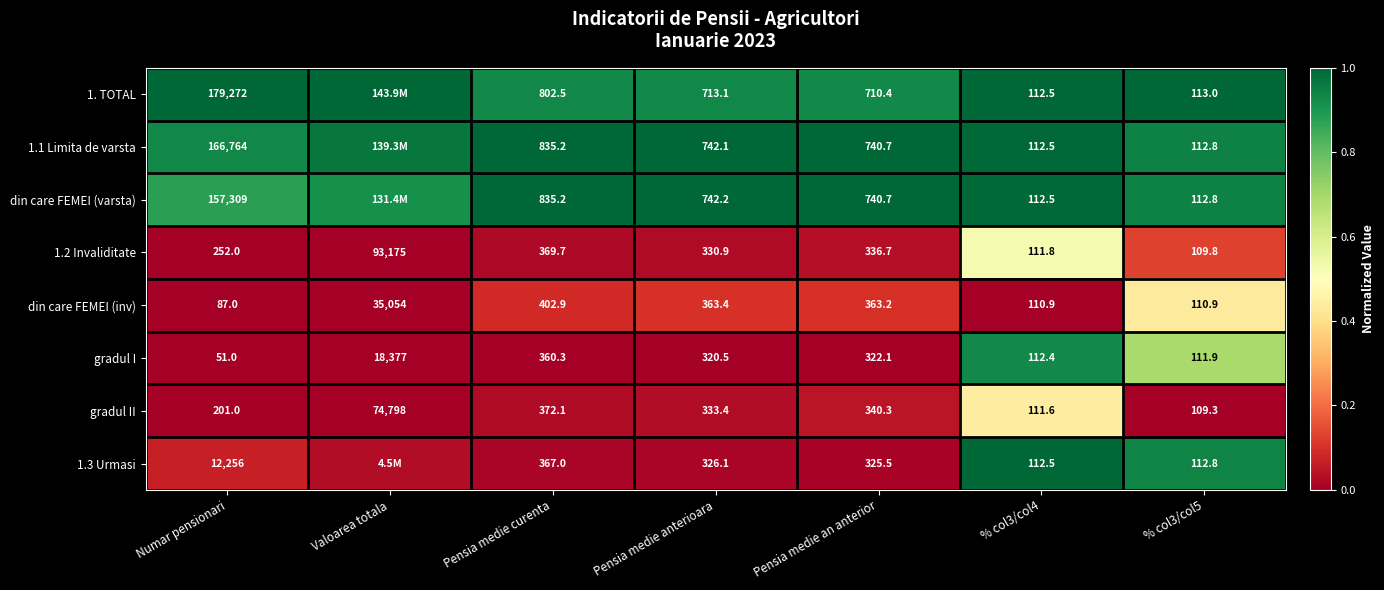

Is the value of 1.3 Urmasi at % col3/col4 greater than the value of gradul I at Valoarea totala?

No